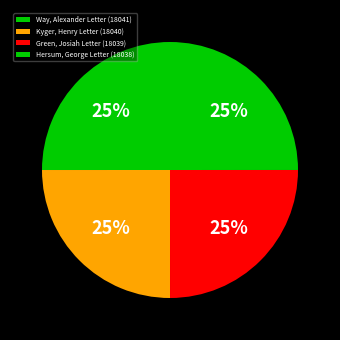

Count the number of slices in the pie.

4